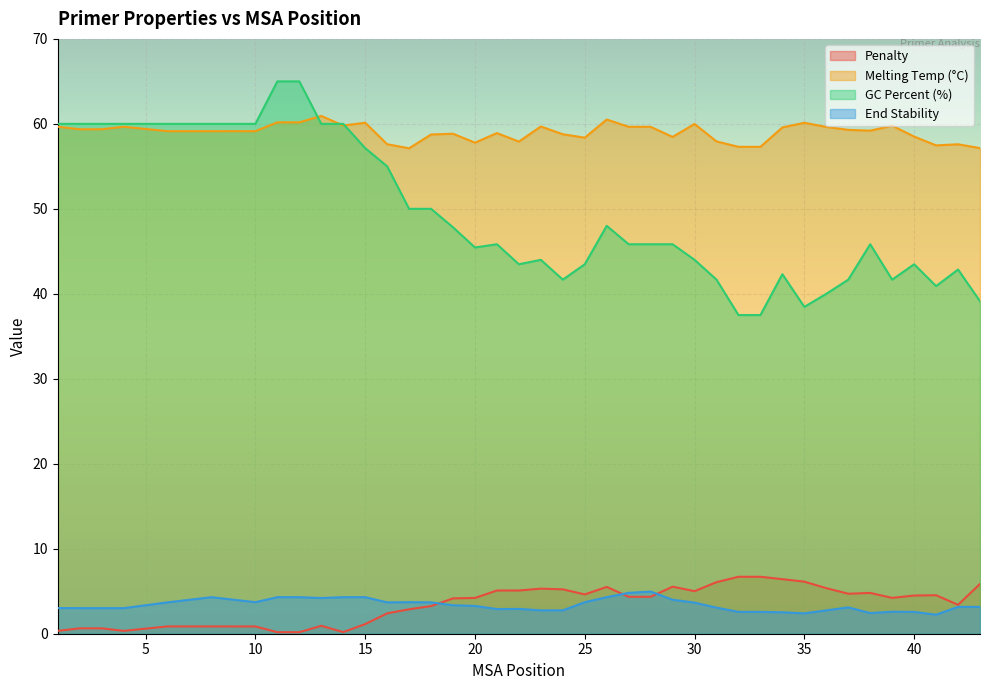

What are all the series names shown in the legend?

Penalty, Melting Temp (°C), GC Percent (%), End Stability